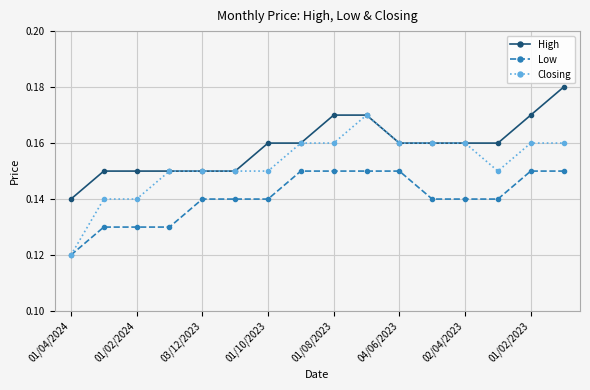

Does the chart have visible grid lines?

Yes